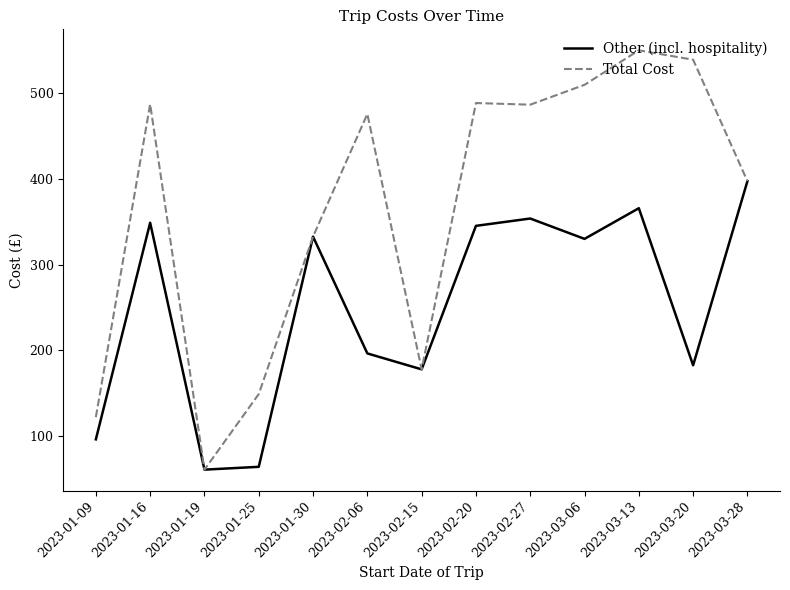

At which category does Total Cost reach its first local valley?

2023-01-19